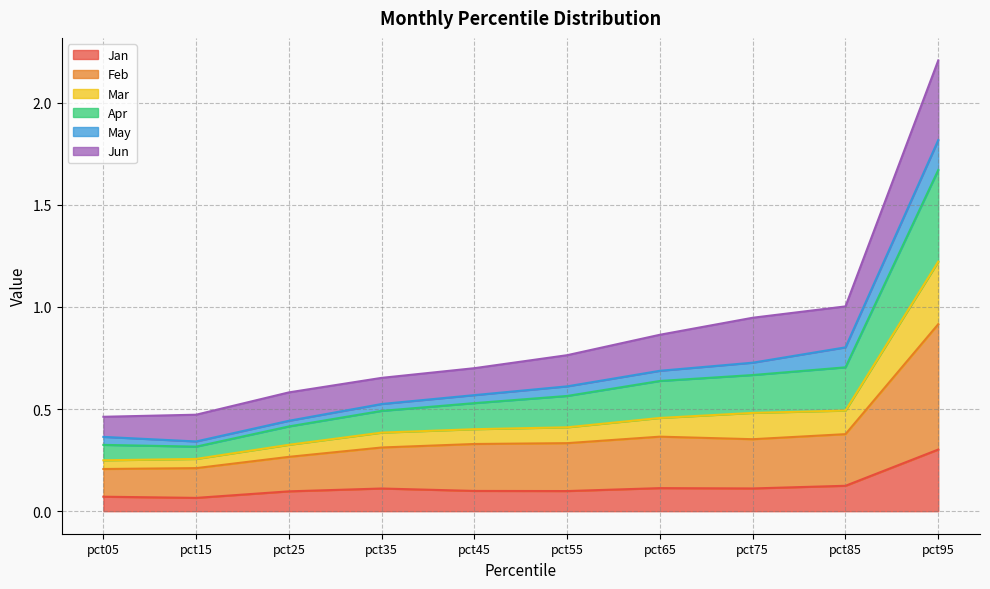

At which category is the sum across all series the highest?

pct95